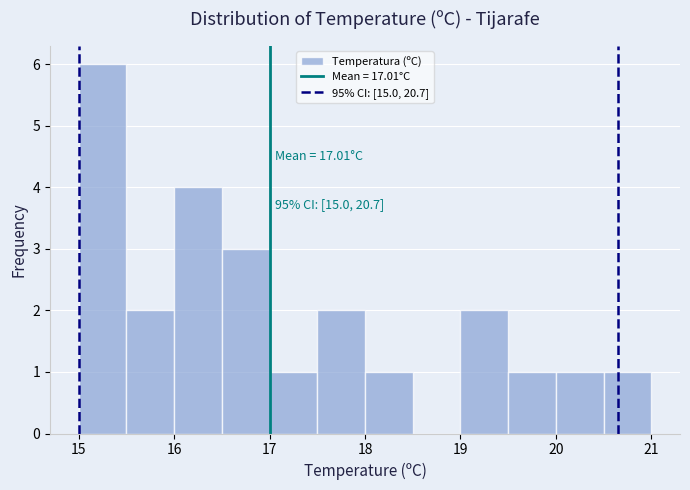

Over which range of the x-axis is the bar tallest?

15.0 to 15.5